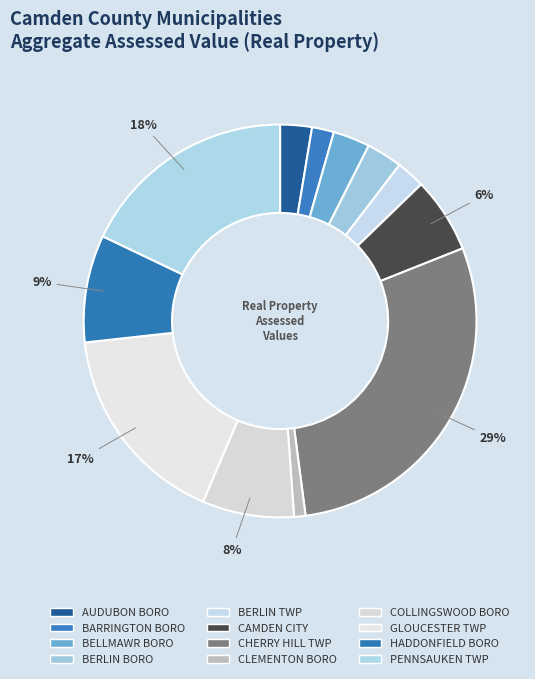

Combined, do BERLIN TWP and PENNSAUKEN TWP account for over 50%?

No